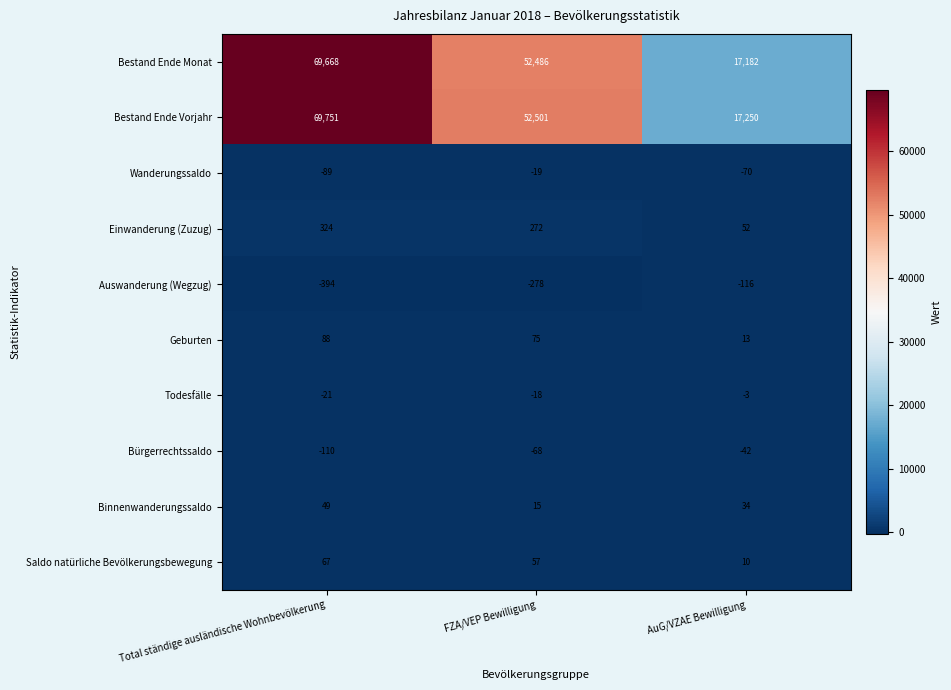

True or false: Bestand Ende Vorjahr has a value of 69751 at Total ständige ausländische Wohnbevölkerung.

True